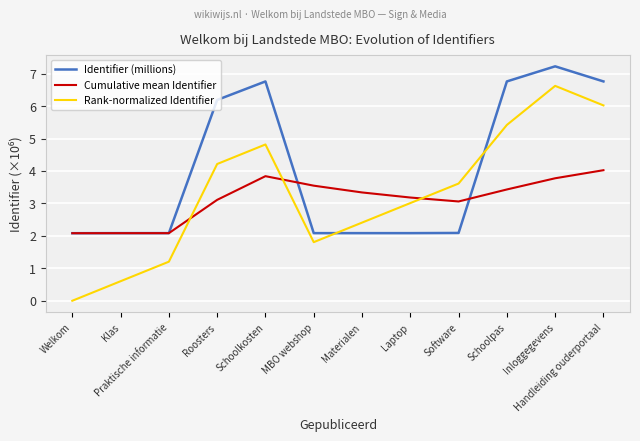

Is this an area chart (filled region under the line)?

No